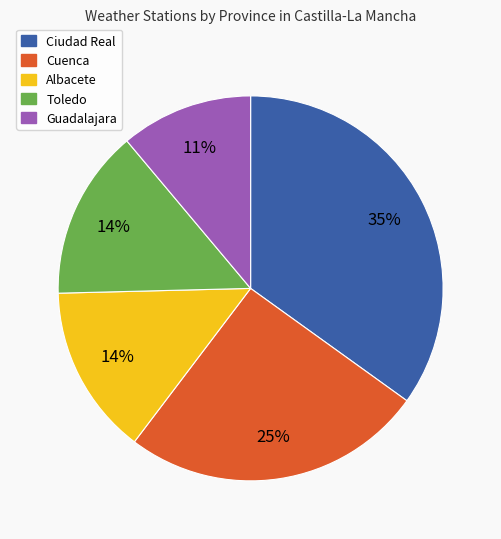

How many segments does this pie chart have?

5